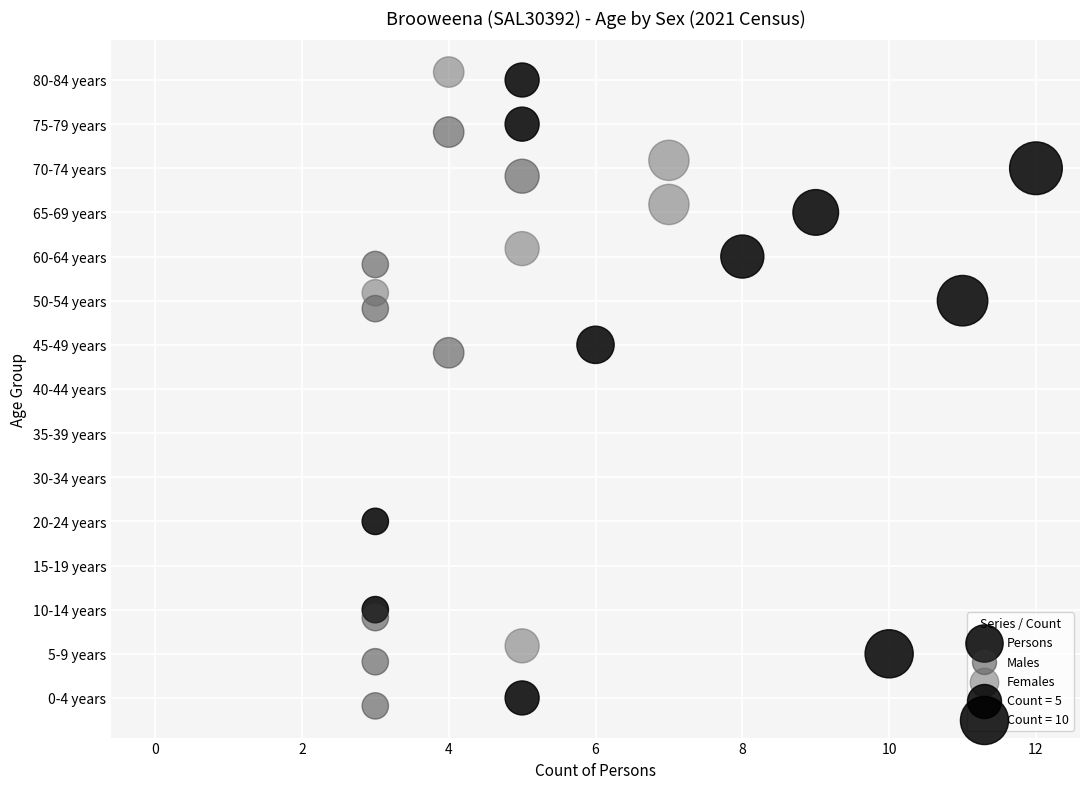

Which series contains the highest Y value?

Females